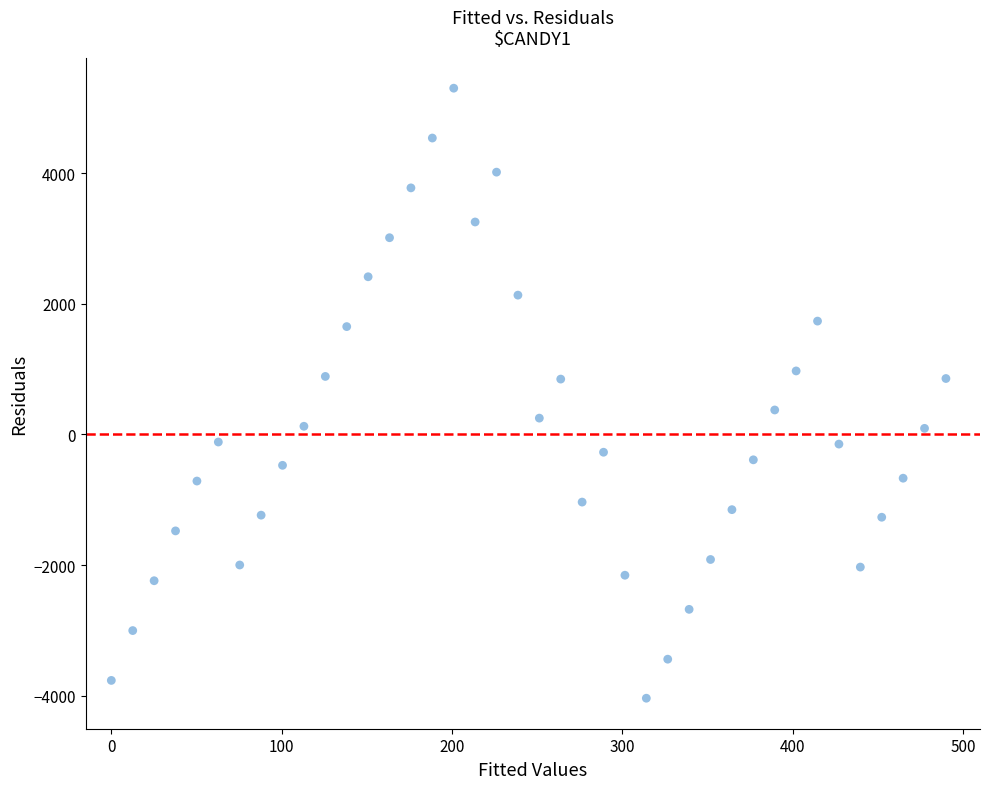

What is the range of Y values (max minus min)?

9338.6